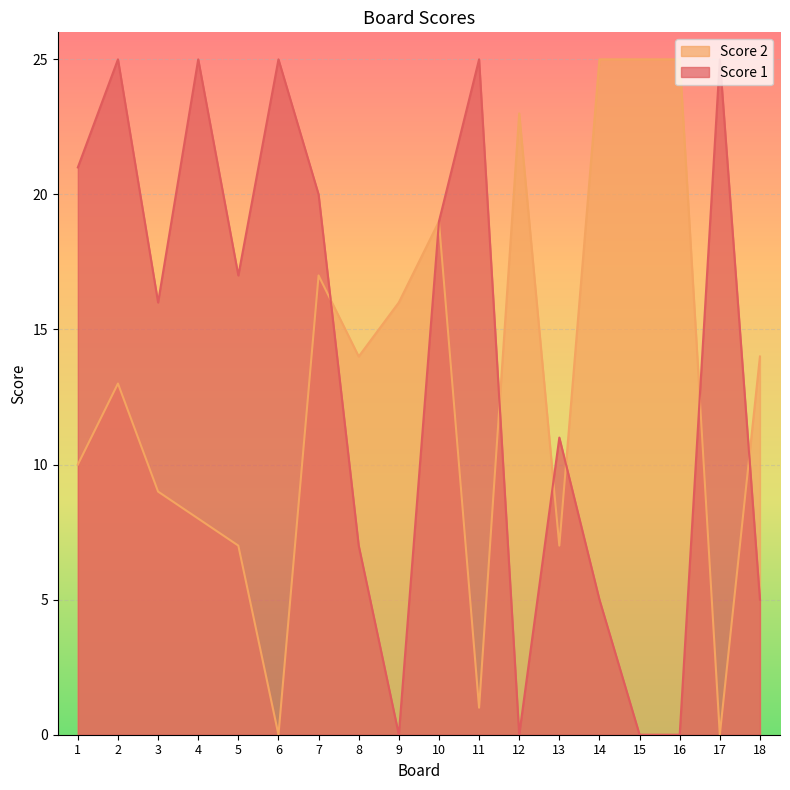

What is the greatest value displayed?

25